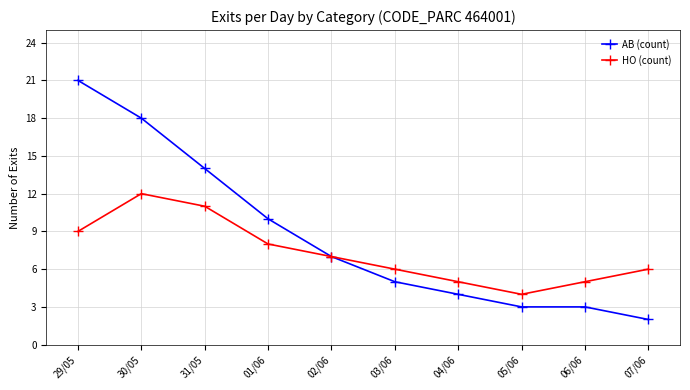

True or false: AB (count) has a value of 1 at 05/06.

False